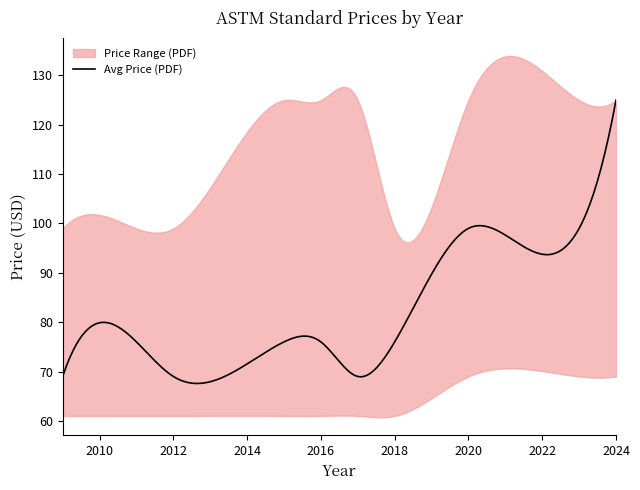

What is the maximum value for Avg Price (PDF)?

125.0